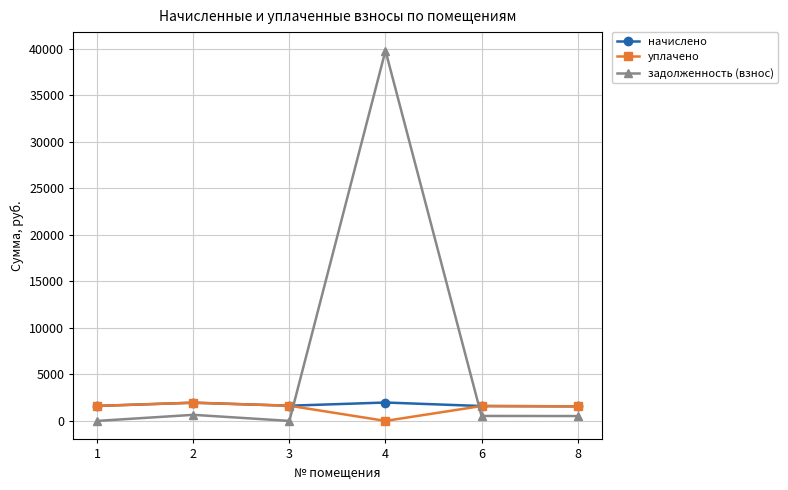

True or false: начислено has a value of 1631.4 at 3.

True